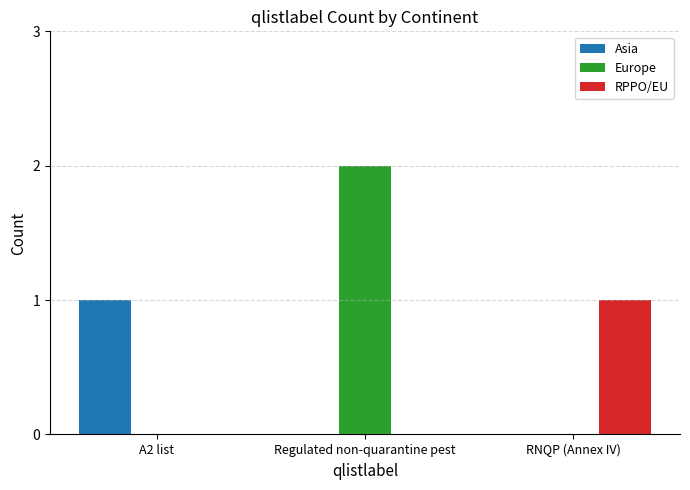

What is the average value of the Europe series?

1